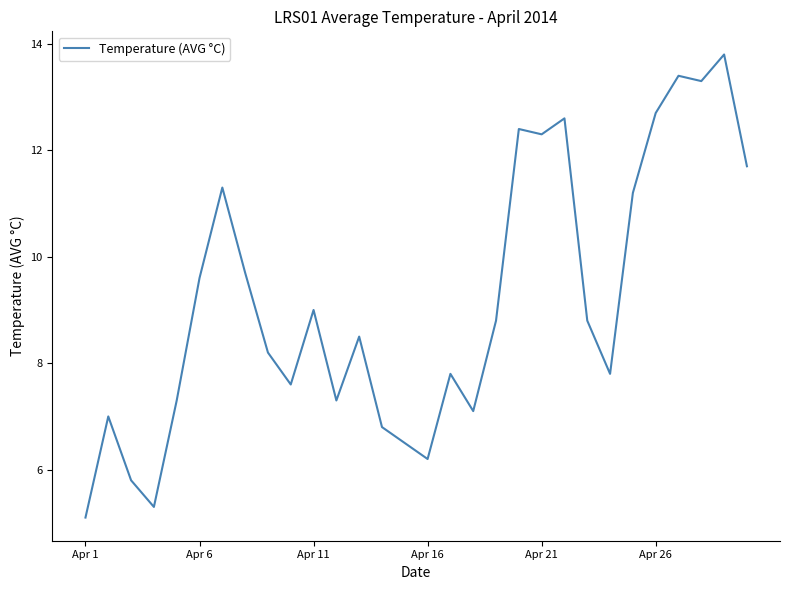

What is the minimum value shown in the chart?

5.1